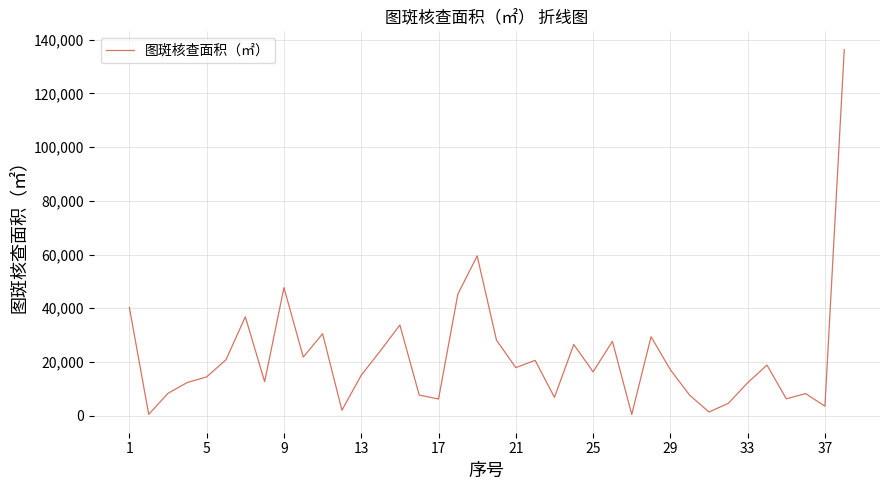

What is the difference between the maximum and minimum values?

135882.9